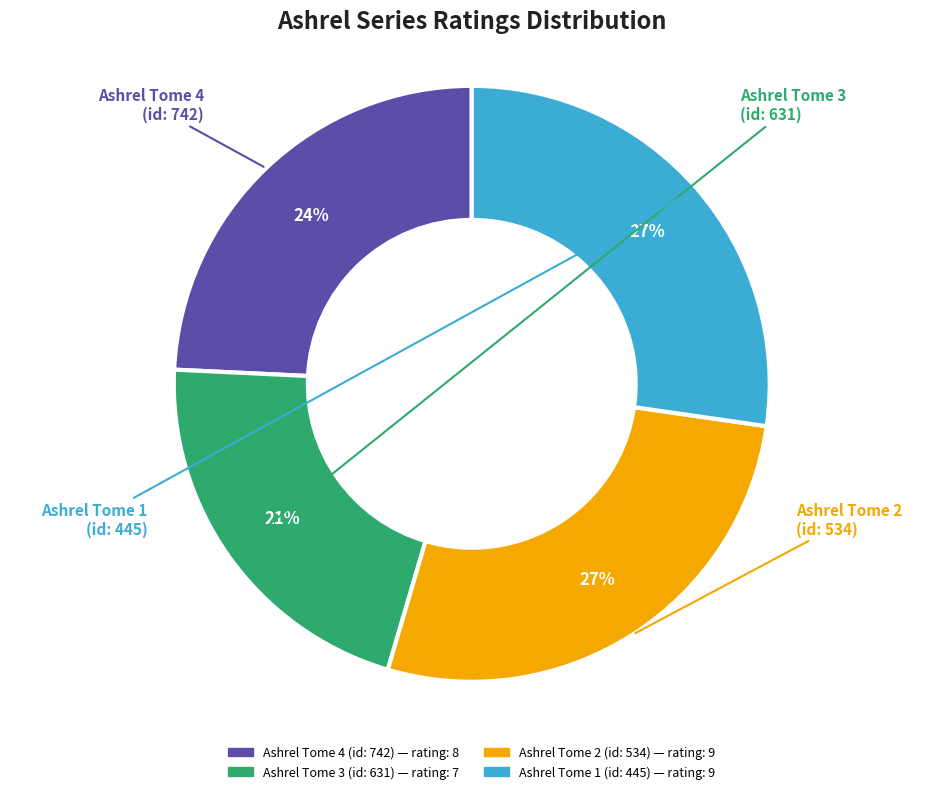

To the nearest percent, what is the difference between the largest and smallest slice percentages?

6%